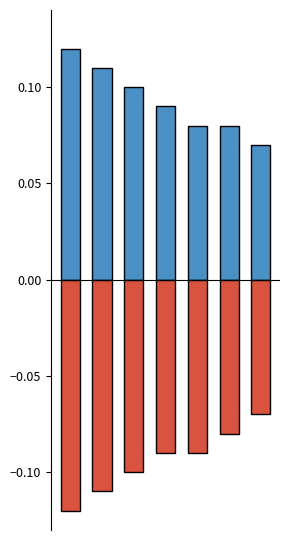

Does the chart contain stacked bars?

No